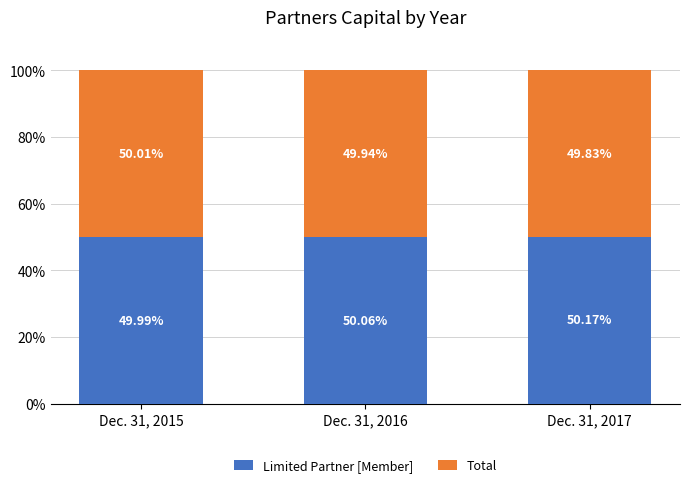

Which category has the highest value in the Limited Partner [Member] series?

Dec. 31, 2017